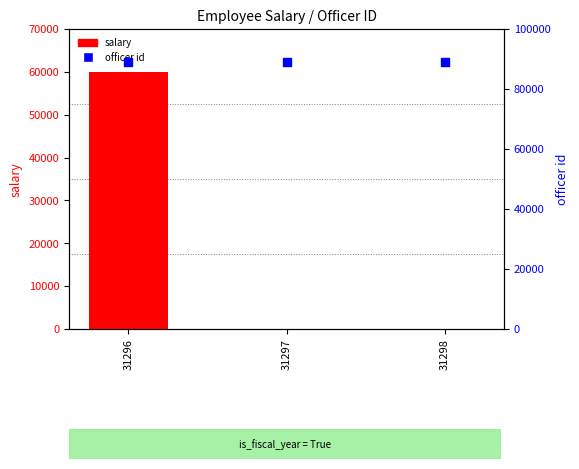

Which series has the largest total across all categories?

officer id